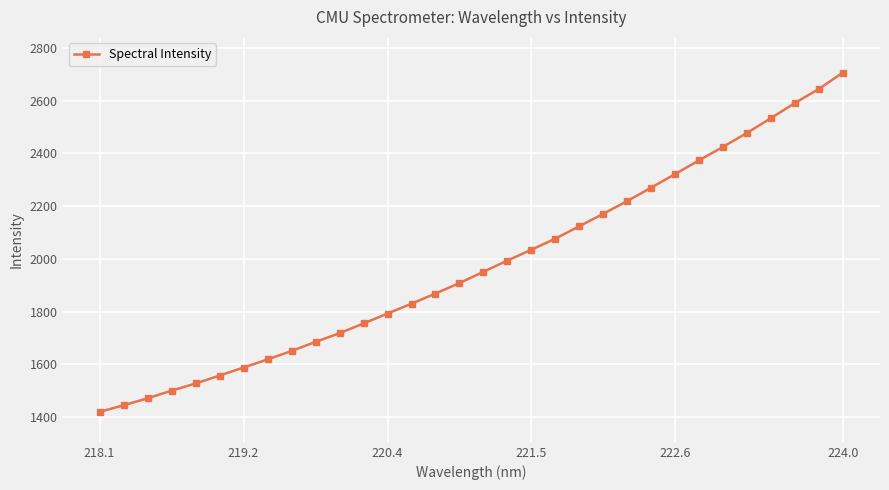

What is the average value?

1976.8